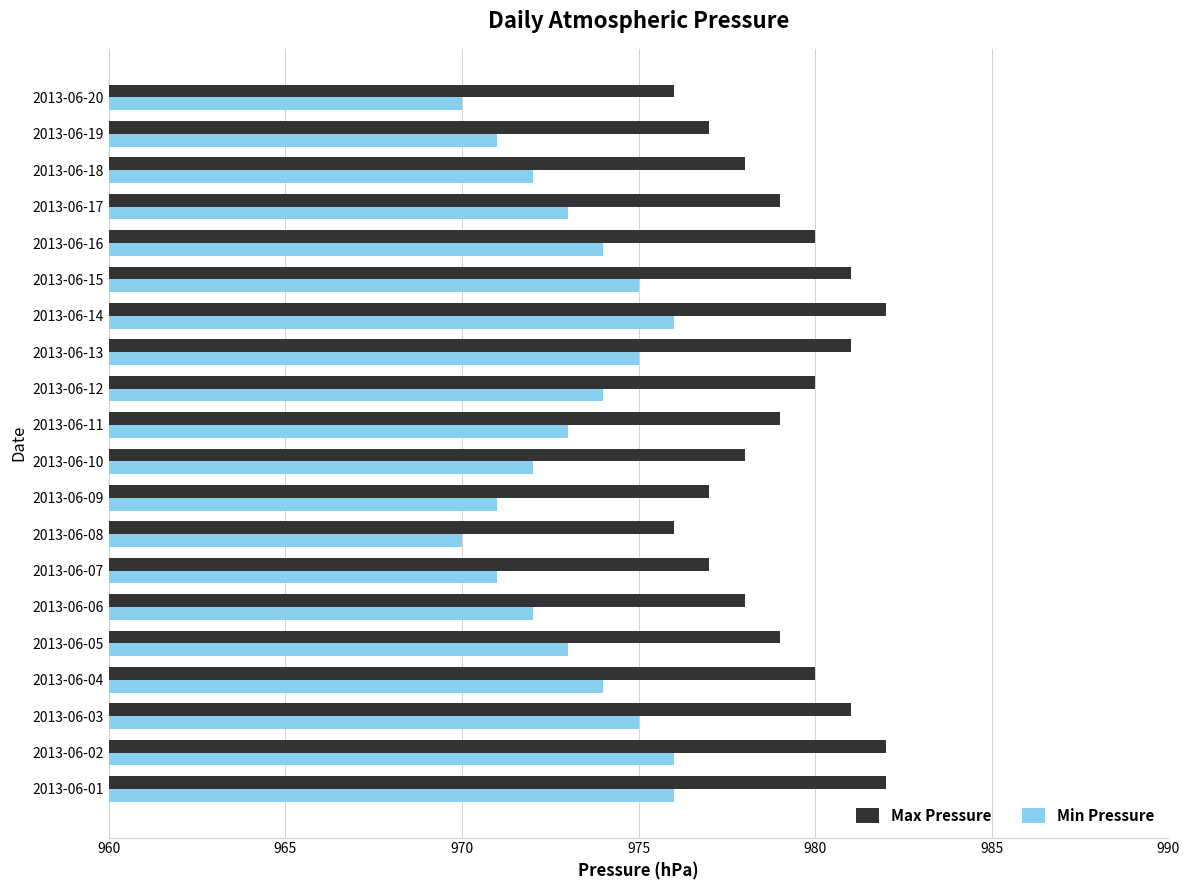

What is the highest value of the Max Pressure series?

982